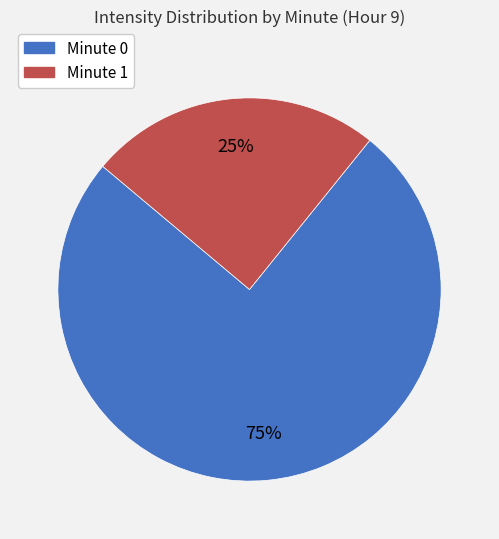

To the nearest percent, what is the average slice percentage?

50%